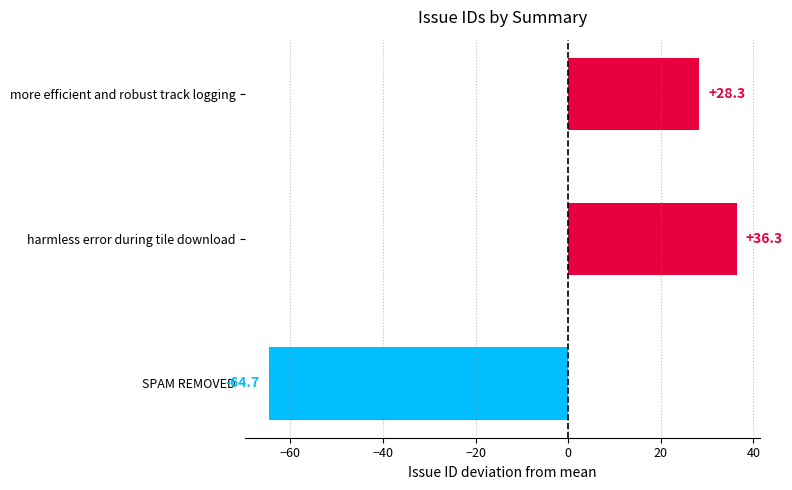

List the labels in order of value, largest first.

harmless error during tile download, more efficient and robust track logging, SPAM REMOVED